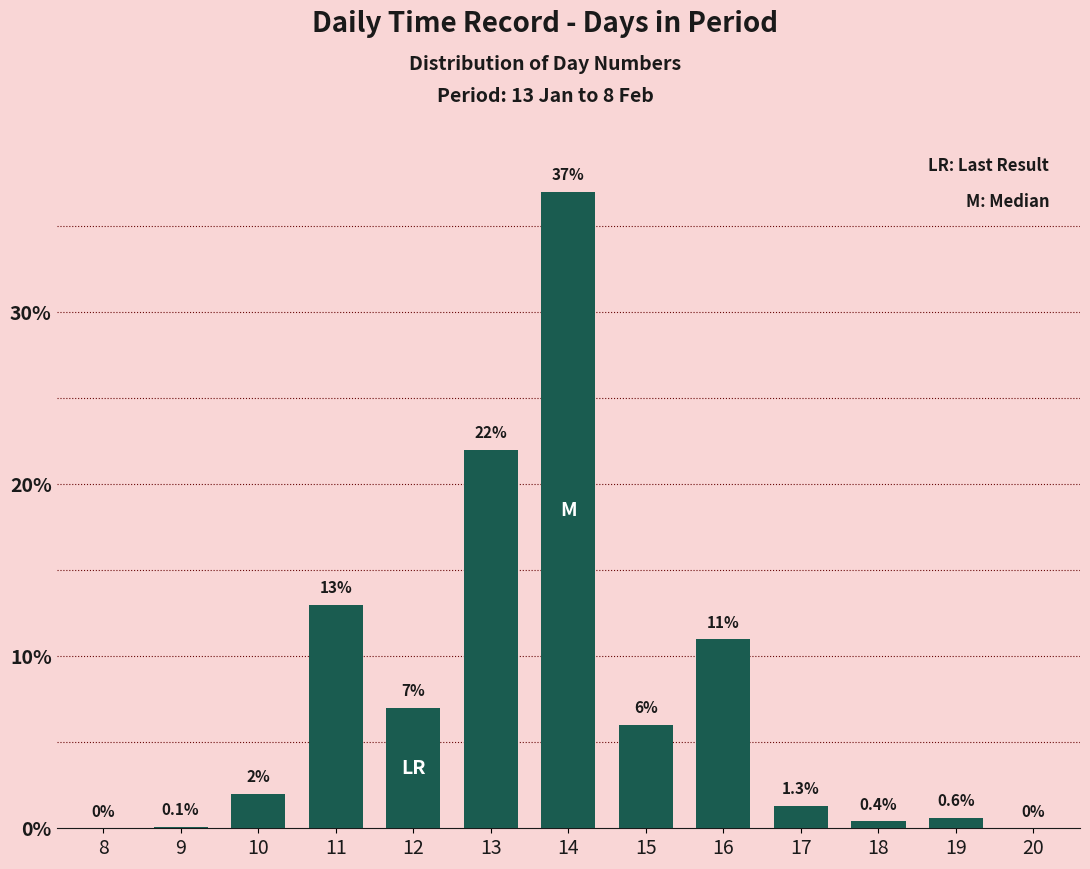

Reading left to right, what are all the values shown in this chart?

8=0.0	9=0.1	10=2.0	11=13.0	12=7.0	13=22.0	14=37.0	15=6.0	16=11.0	17=1.3	18=0.4	19=0.6	20=0.0